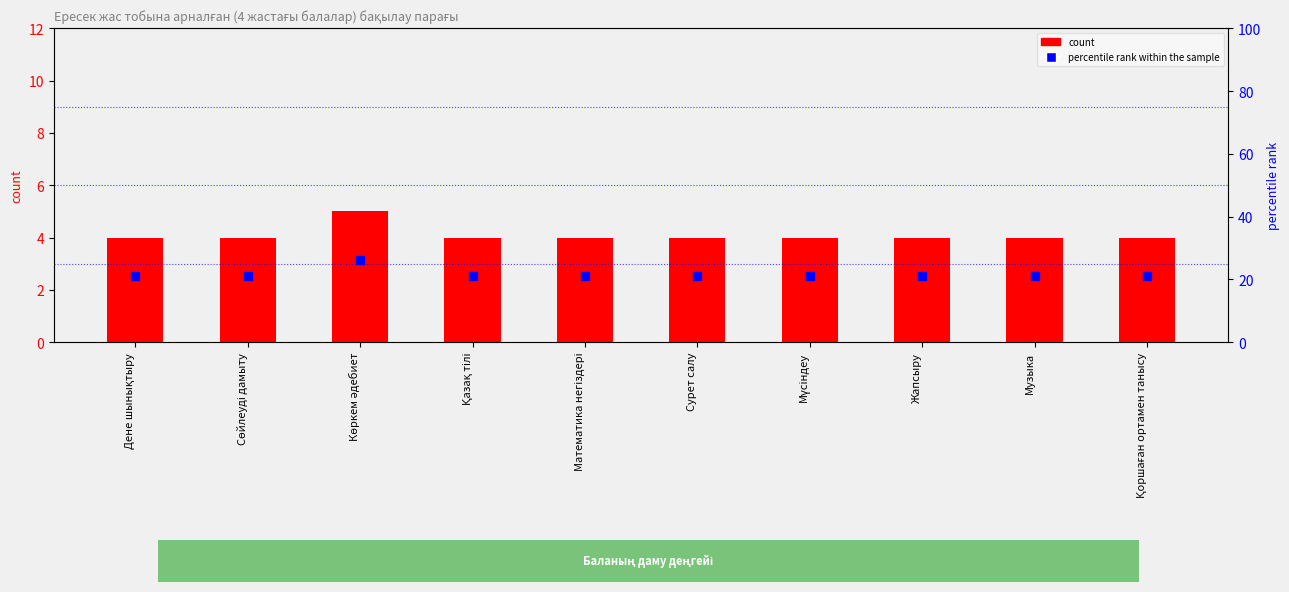

At which category is the sum across all series the highest?

Көркем әдебиет